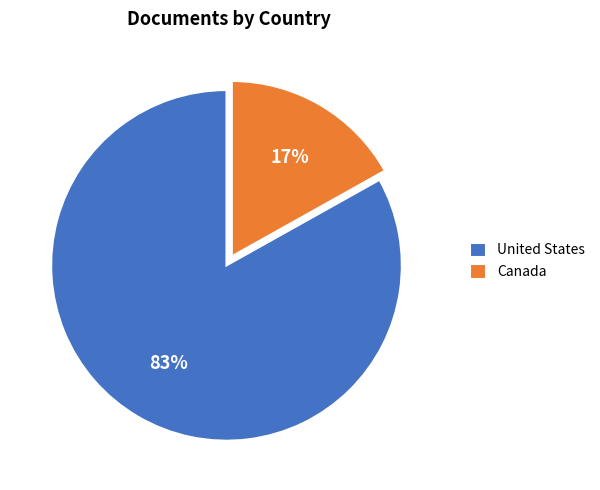

To the nearest percent, what percentage of the pie is United States?

83%